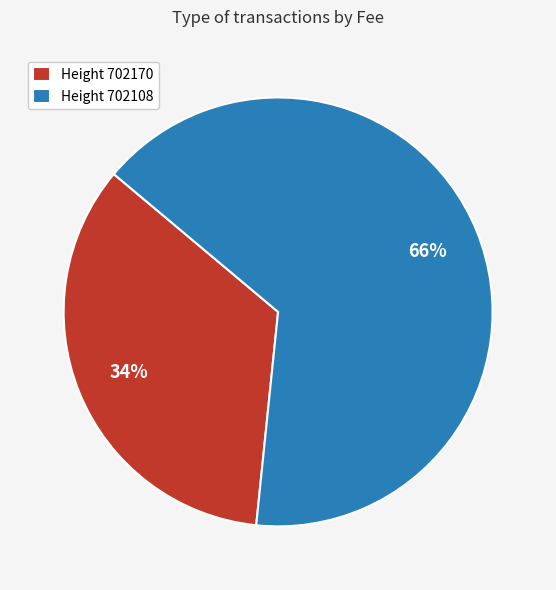

Which slice is the smallest?

Height 702170